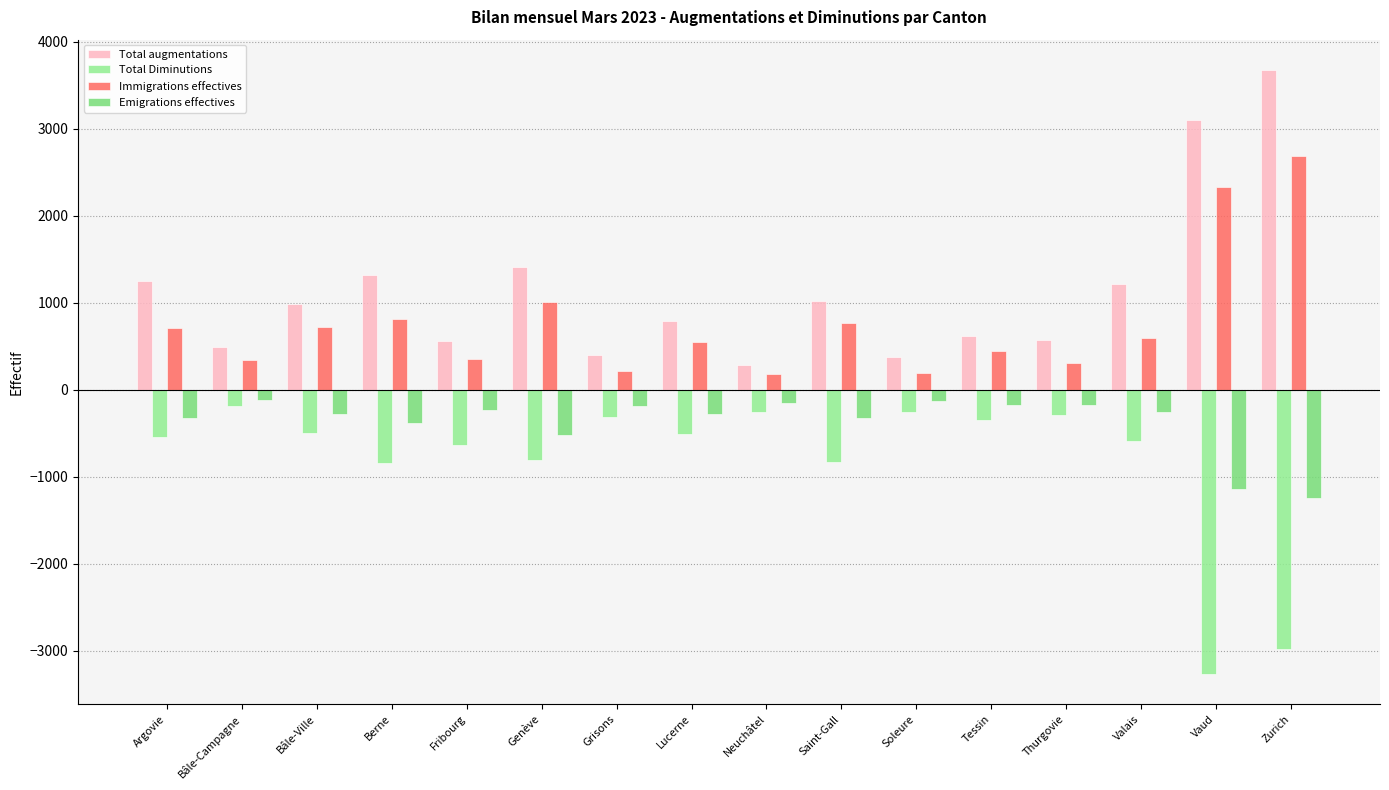

What position from the right is Lucerne?

9